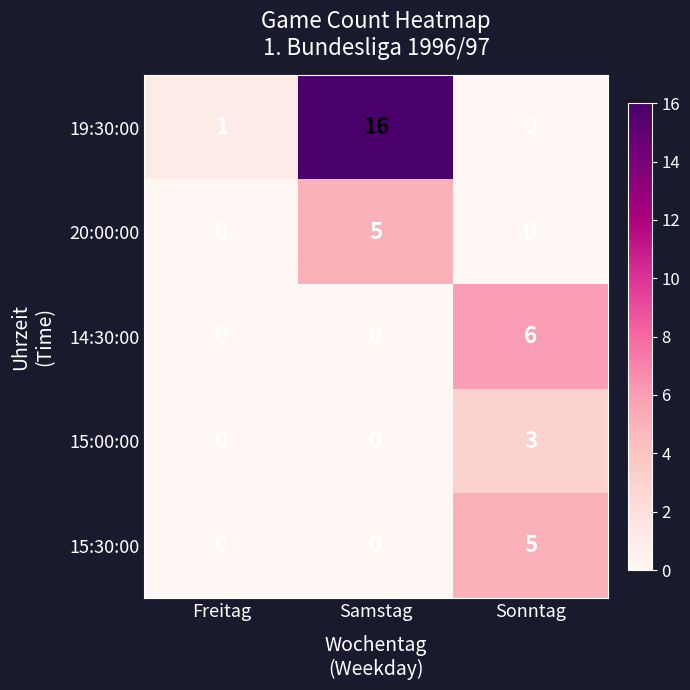

Reading right to left, transcribe all the data shown in this chart.

19:30:00: 0	16	1
20:00:00: 0	5	0
14:30:00: 6	0	0
15:00:00: 3	0	0
15:30:00: 5	0	0